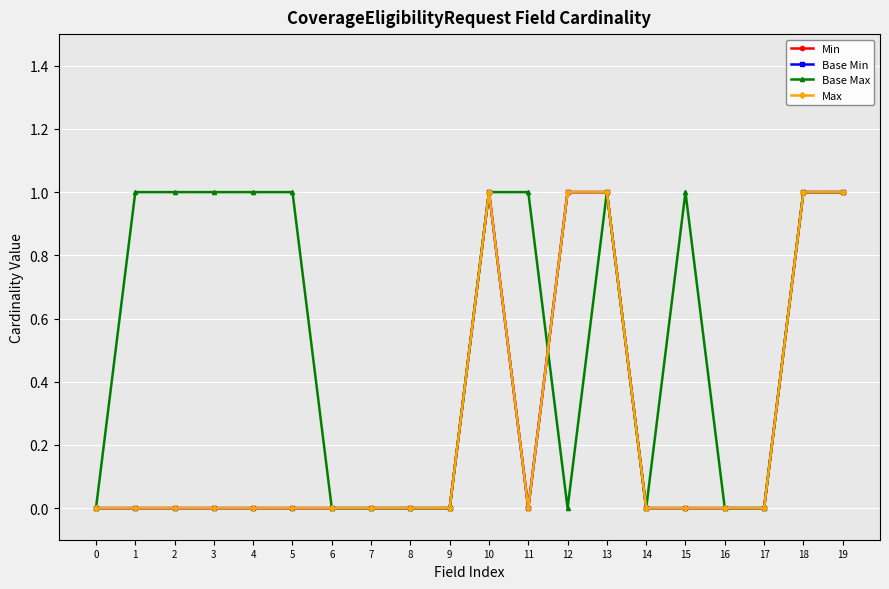

How many lines are shown in the chart?

4